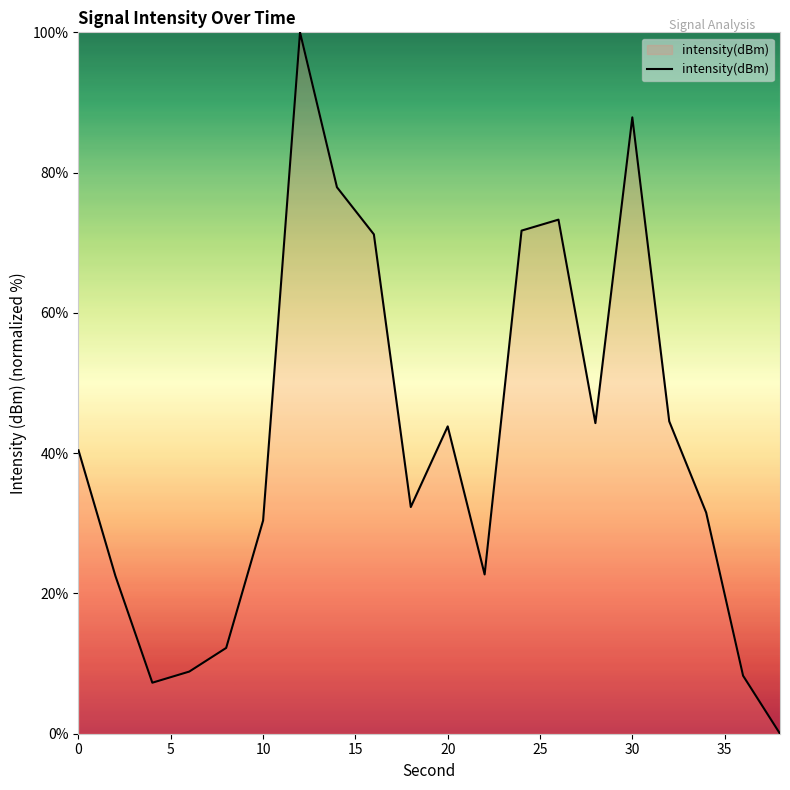

What is the greatest value displayed?

100.0